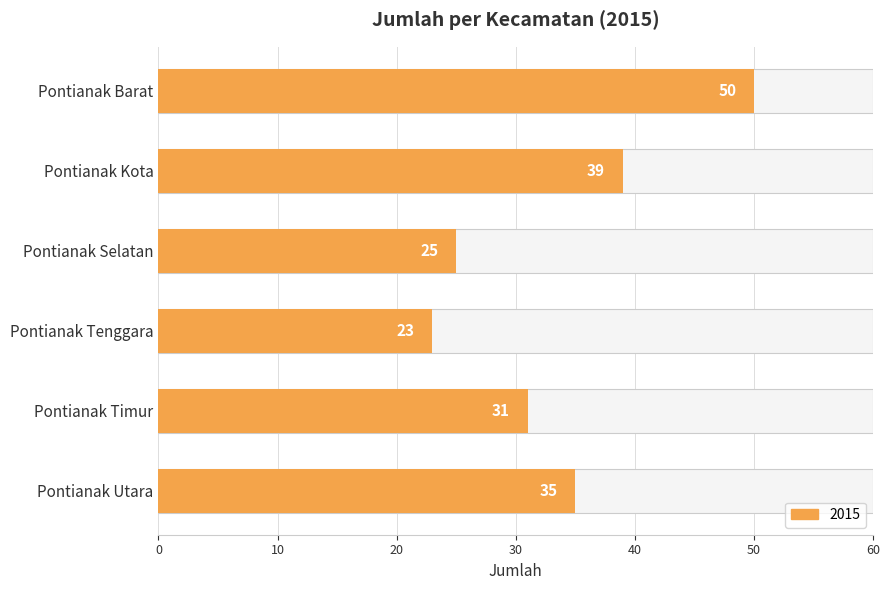

The value at Pontianak Timur is 47. True or false?

False